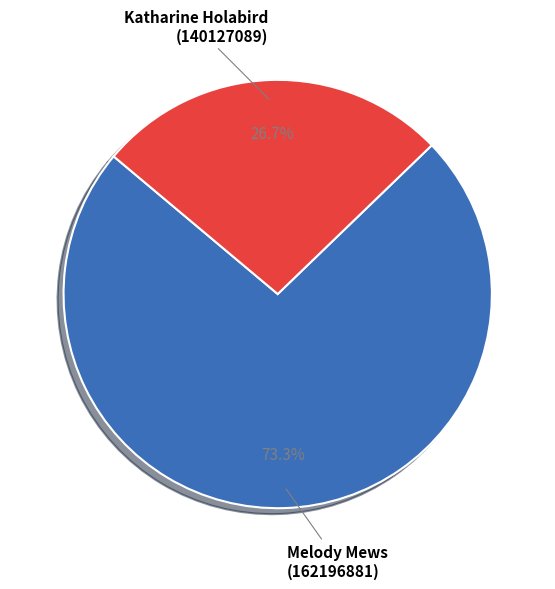

What is the majority slice?

Melody Mews (162196881)